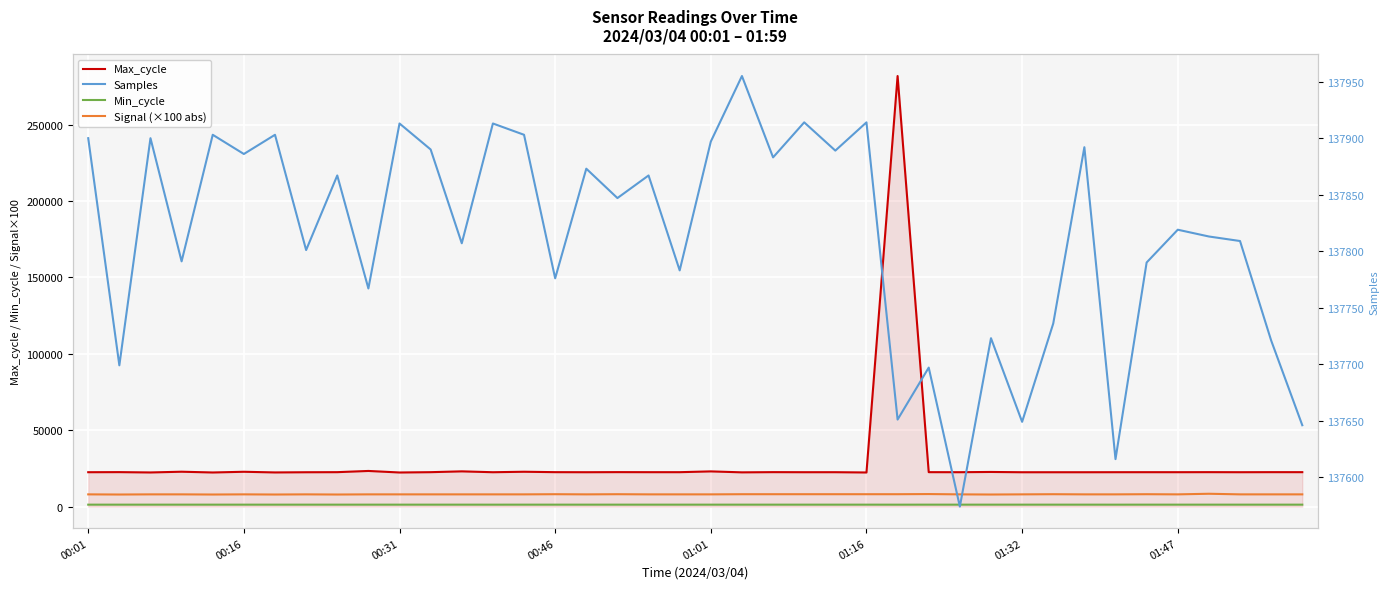

What is the value of the Samples point at the 40th from the left?

137646